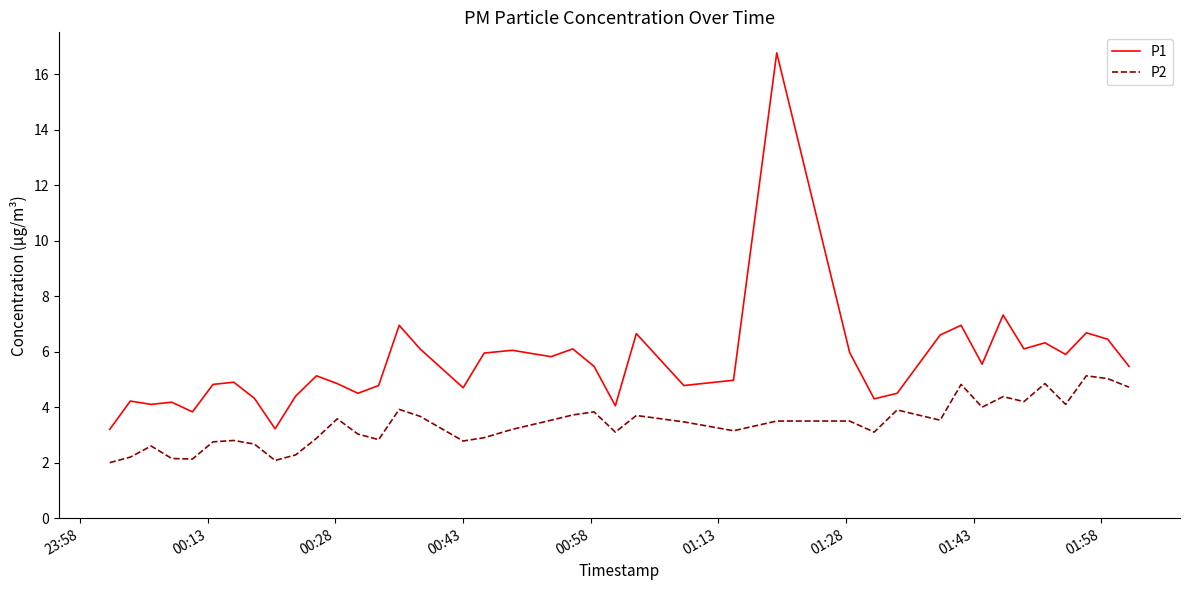

What is the maximum value shown in the chart?

16.8